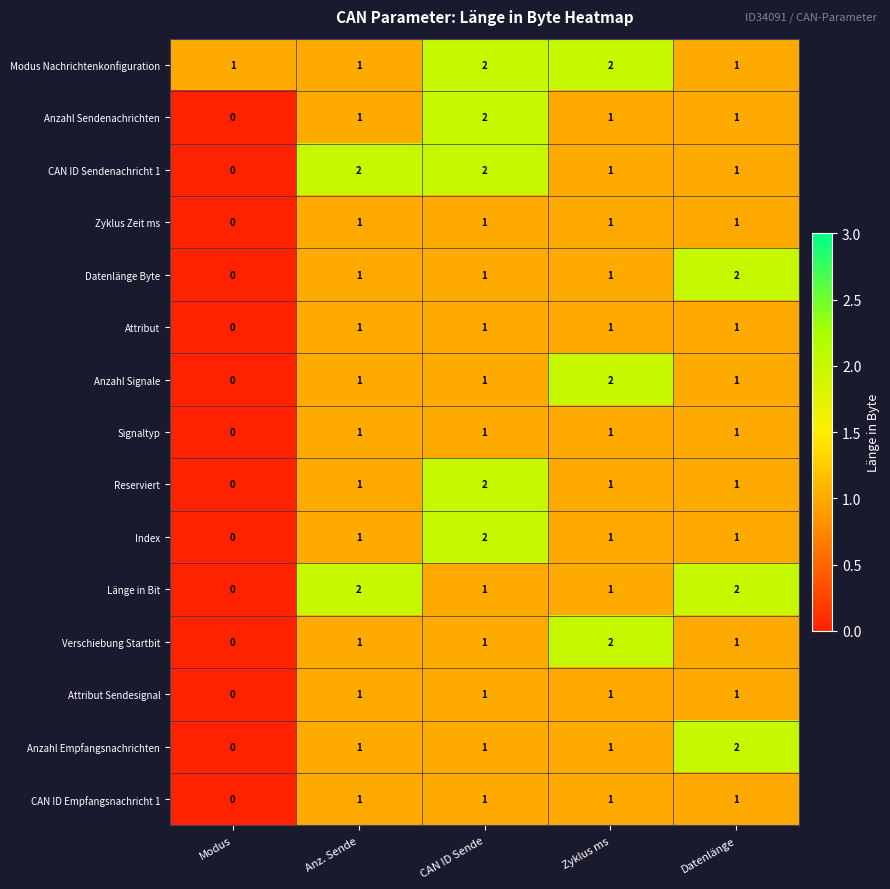

Is it true that Index equals 1 at Anz. Sende?

True